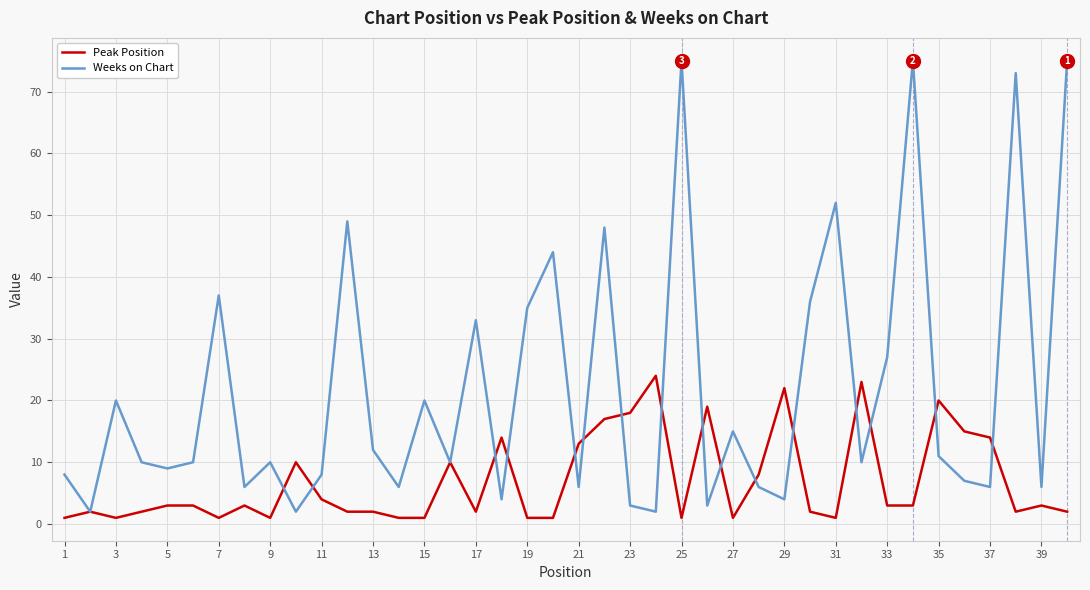

What is the highest value of the Weeks on Chart series?

75